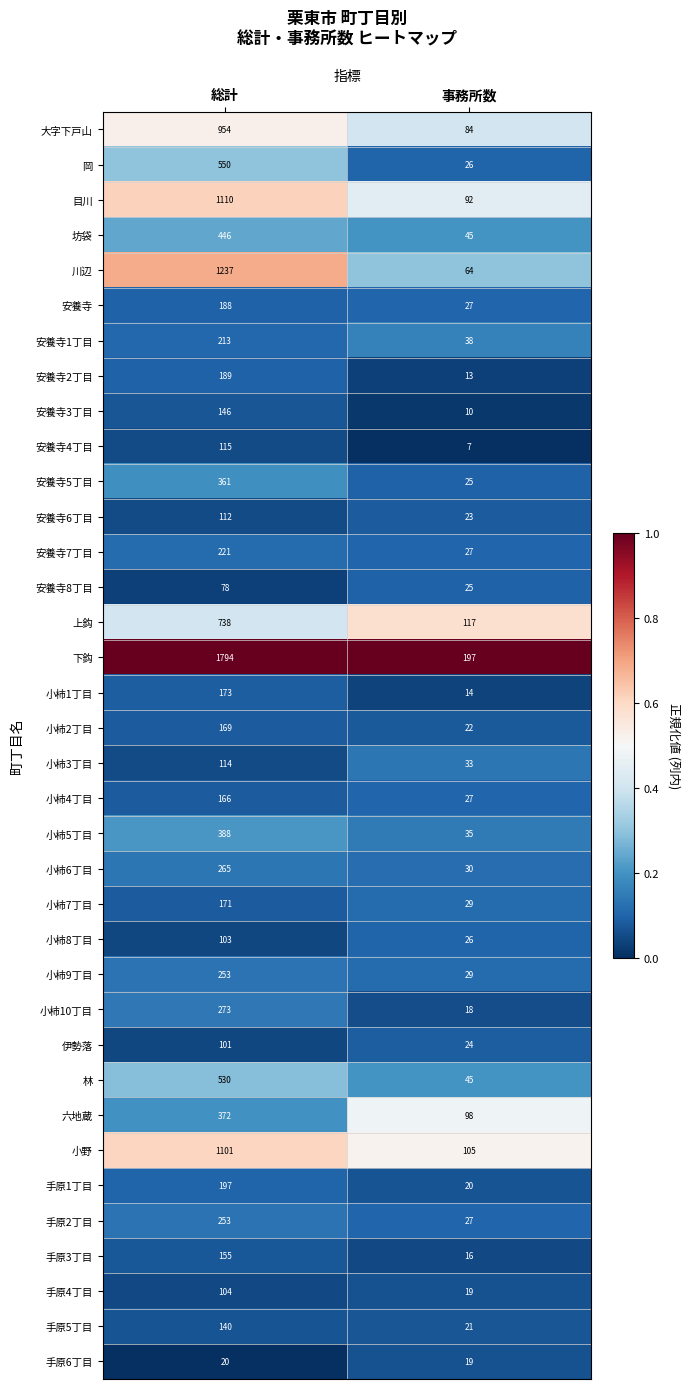

Read the 小柿1丁目 value at 事務所数.

14